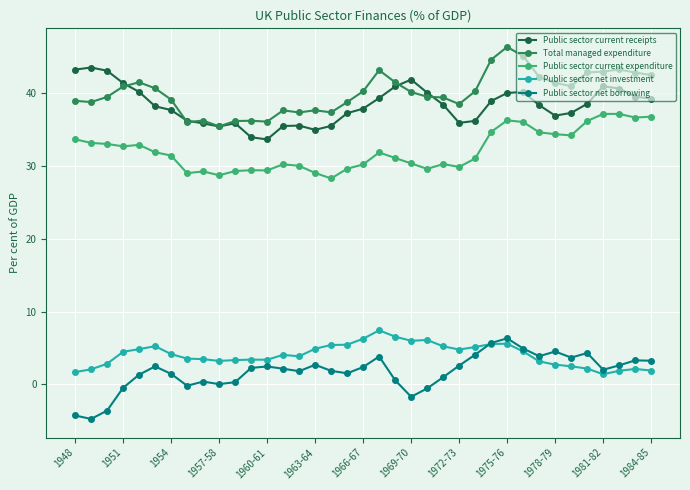

What are all the series names shown in the legend?

Public sector current receipts, Total managed expenditure, Public sector current expenditure, Public sector net investment, Public sector net borrowing